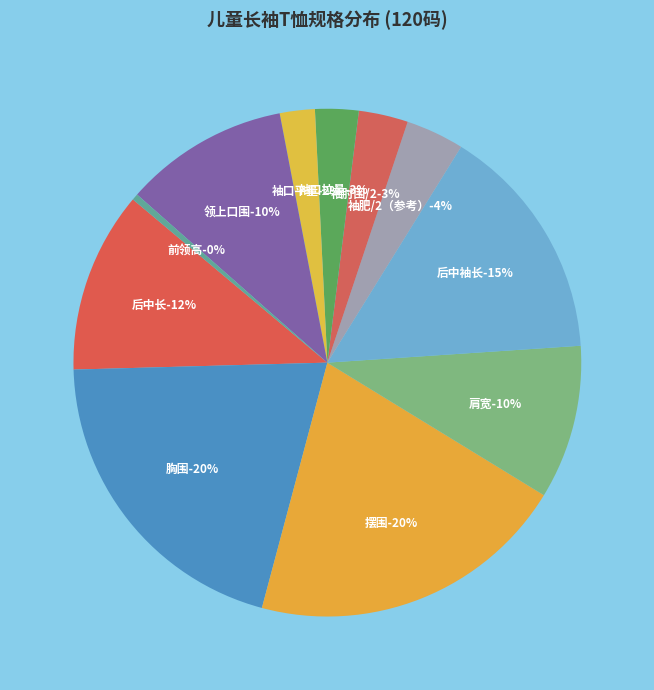

What is the ratio of the value at 胸围 to the value at 袖肥/2（参考）?

5.5